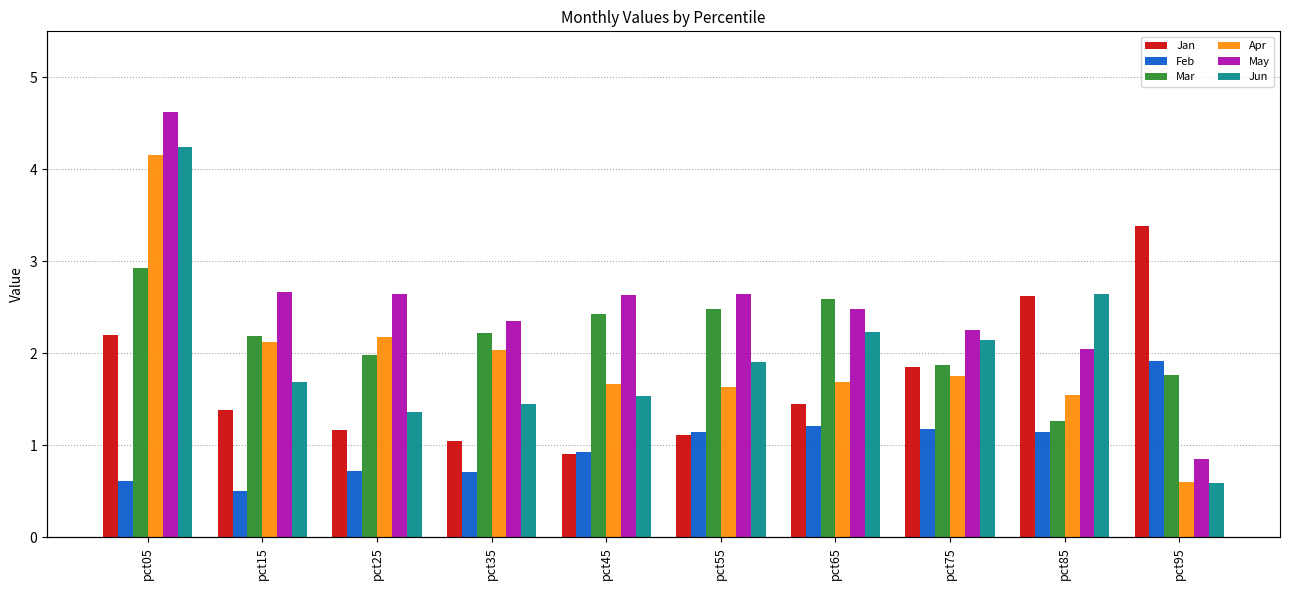

Reading left to right, what are all the values shown in this chart?

Jan: pct05=2.2	pct15=1.4	pct25=1.2	pct35=1.1	pct45=0.9	pct55=1.1	pct65=1.5	pct75=1.9	pct85=2.6	pct95=3.4
Feb: pct05=0.6	pct15=0.5	pct25=0.7	pct35=0.7	pct45=0.9	pct55=1.1	pct65=1.2	pct75=1.2	pct85=1.1	pct95=1.9
Mar: pct05=2.9	pct15=2.2	pct25=2.0	pct35=2.2	pct45=2.4	pct55=2.5	pct65=2.6	pct75=1.9	pct85=1.3	pct95=1.8
Apr: pct05=4.2	pct15=2.1	pct25=2.2	pct35=2.0	pct45=1.7	pct55=1.6	pct65=1.7	pct75=1.8	pct85=1.5	pct95=0.6
May: pct05=4.6	pct15=2.7	pct25=2.6	pct35=2.3	pct45=2.6	pct55=2.6	pct65=2.5	pct75=2.3	pct85=2.0	pct95=0.8
Jun: pct05=4.2	pct15=1.7	pct25=1.4	pct35=1.4	pct45=1.5	pct55=1.9	pct65=2.2	pct75=2.1	pct85=2.7	pct95=0.6